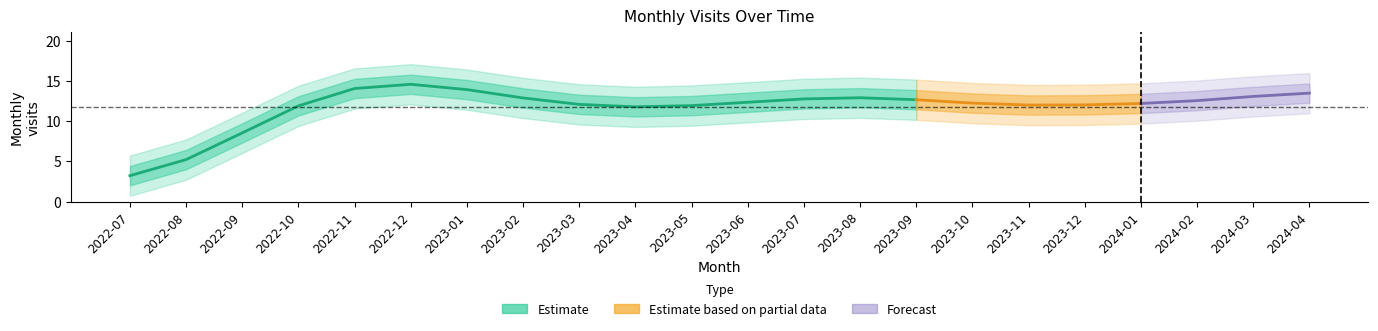

What is the difference between the maximum and minimum values?

16